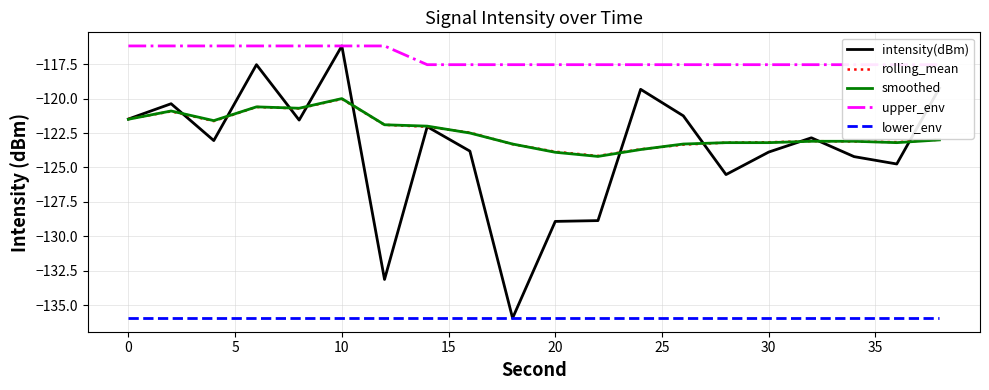

True or false: smoothed and lower_env cross at least once.

False